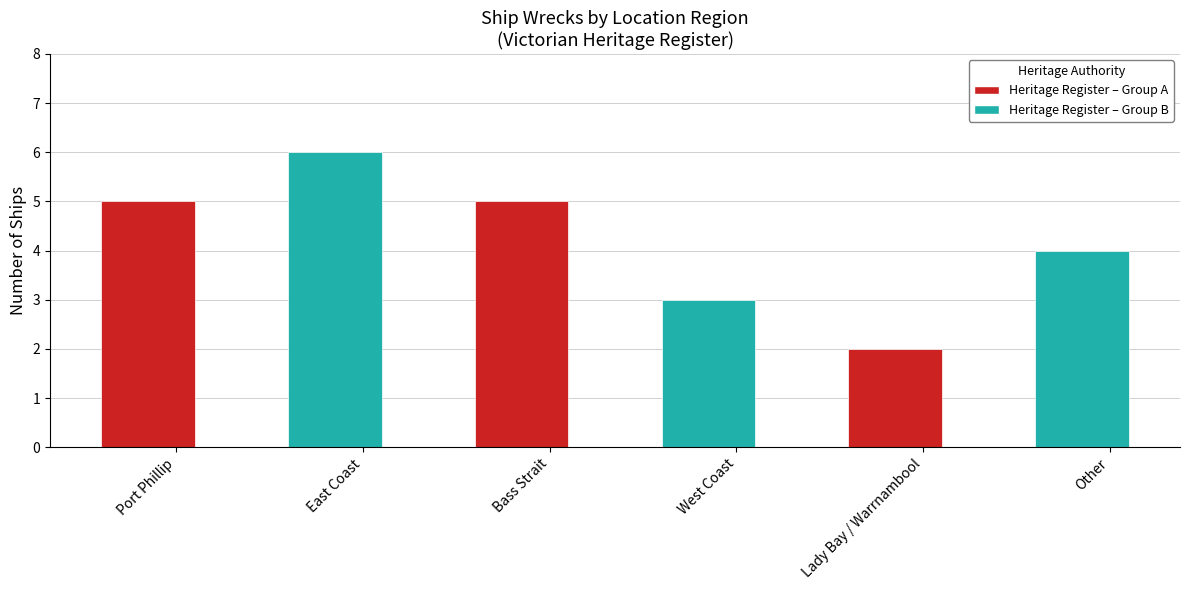

Are the bars grouped side by side (vs. stacked)?

No